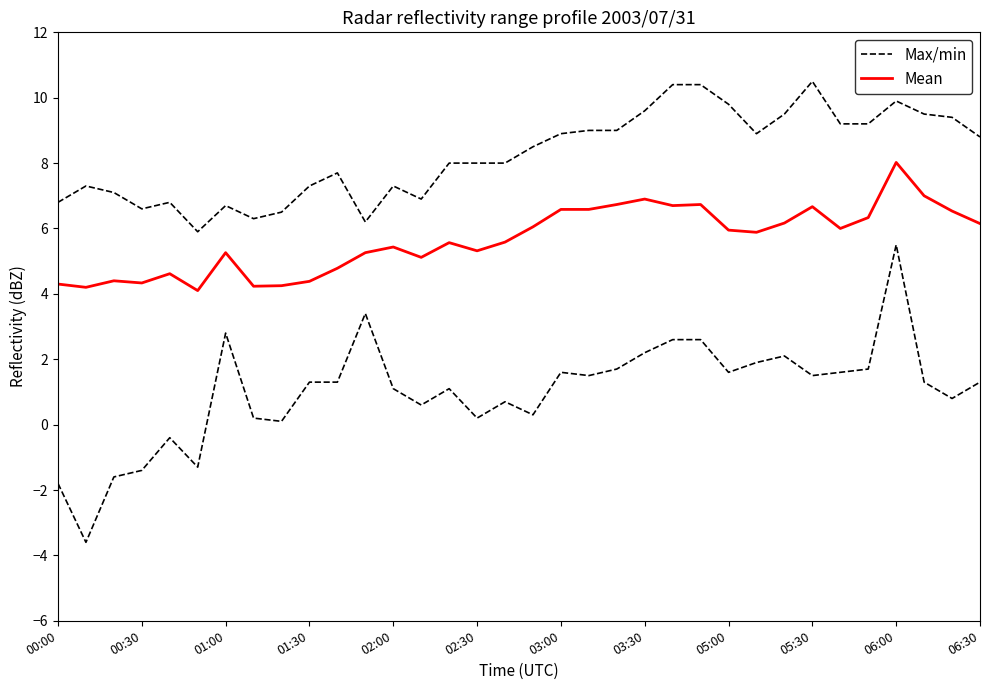

Which series has the widest spread of values?

Max/min